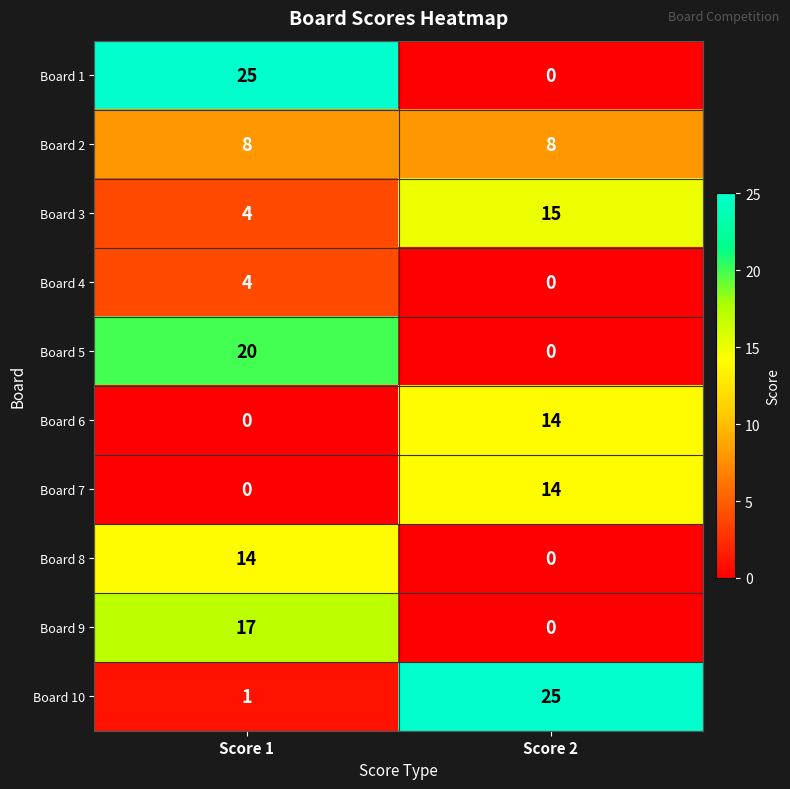

What is the sum of the Board 3 values at Score 1 and Score 2?

19